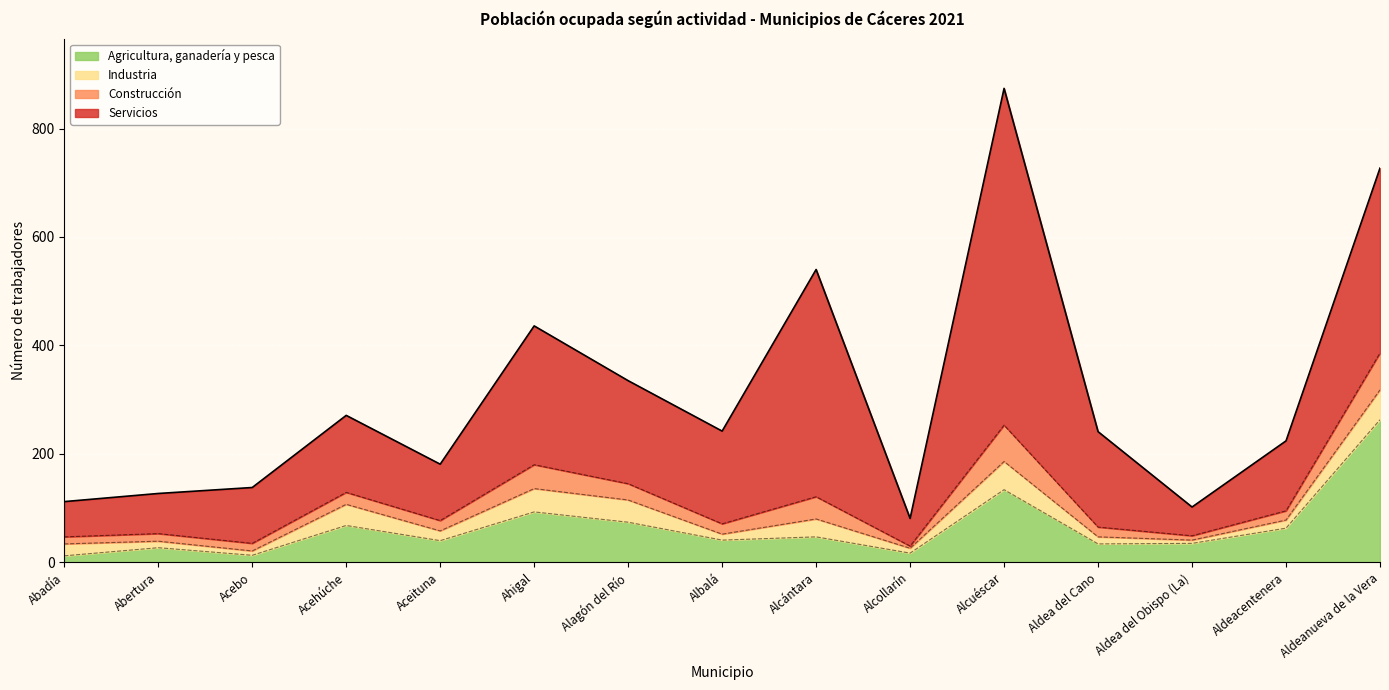

At which label does Agricultura, ganadería y pesca reach its peak?

Aldeanueva de la Vera